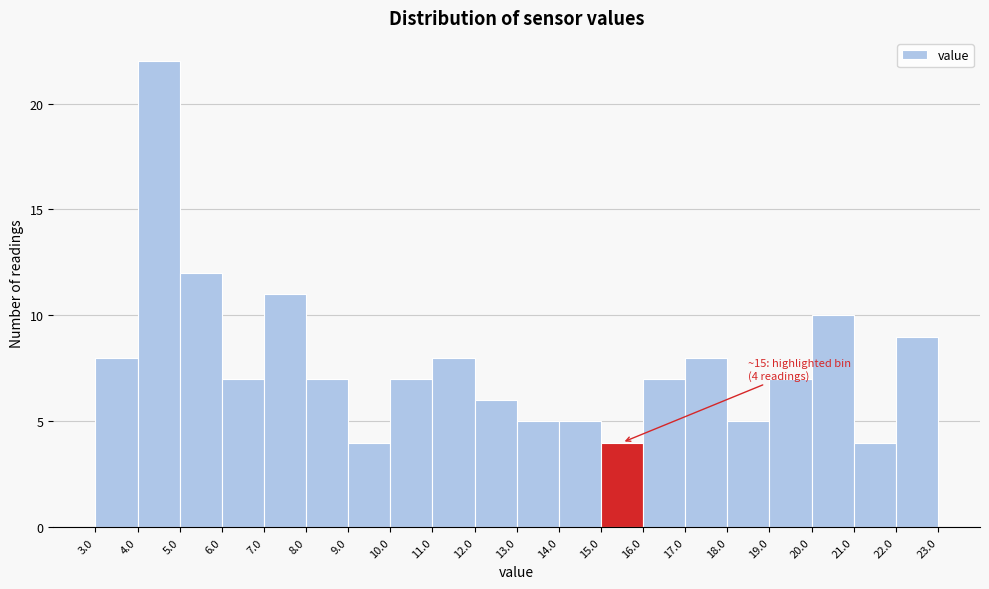

Over which range of the x-axis is the bar tallest?

4.0 to 5.0